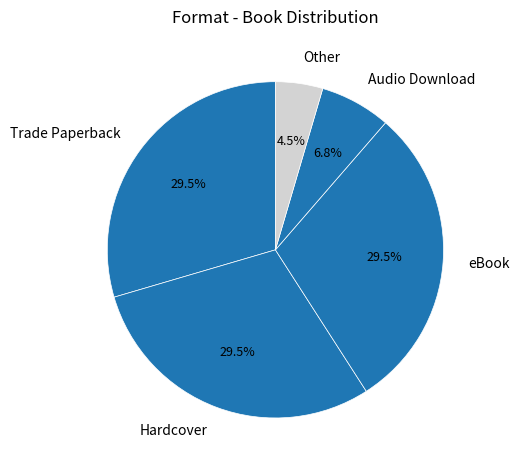

How many slices are in this pie chart?

5